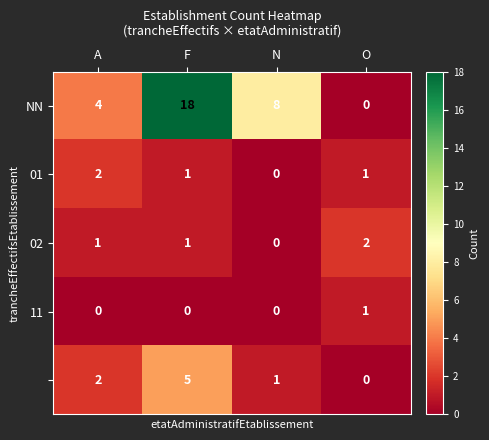

At which category does the chart reach its peak across all series?

F